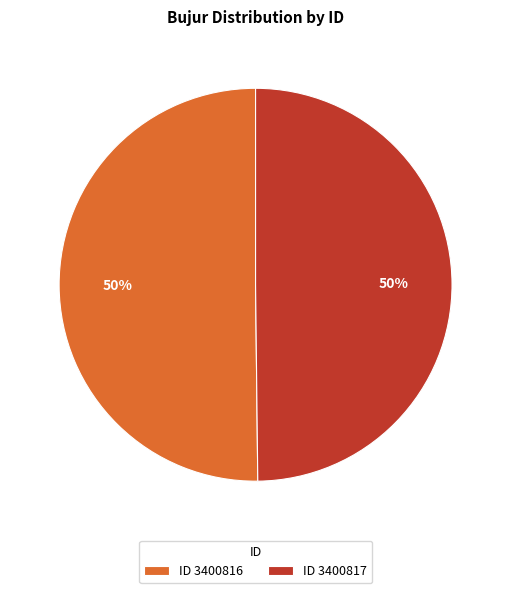

Count the number of slices in the pie.

2